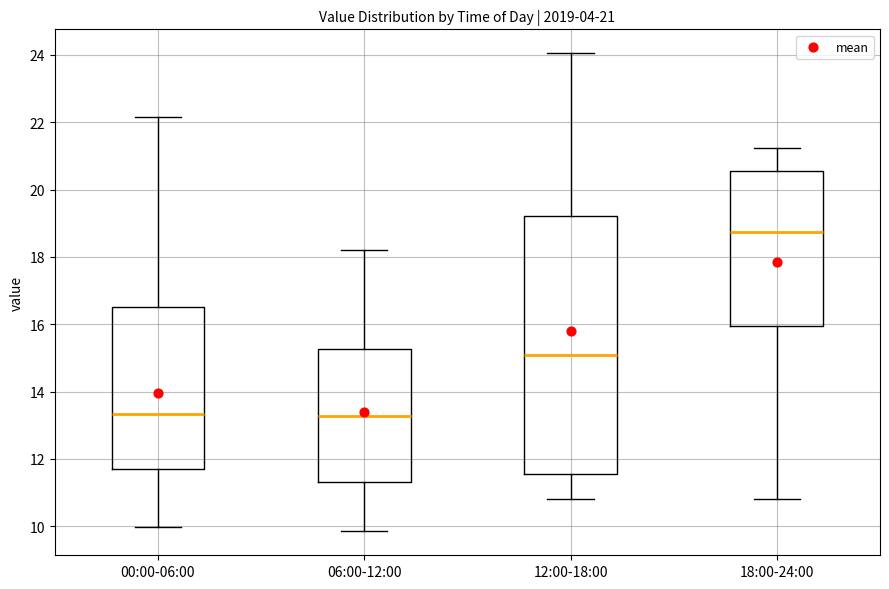

Which box is the tallest, from its lower edge to its upper edge?

12:00-18:00